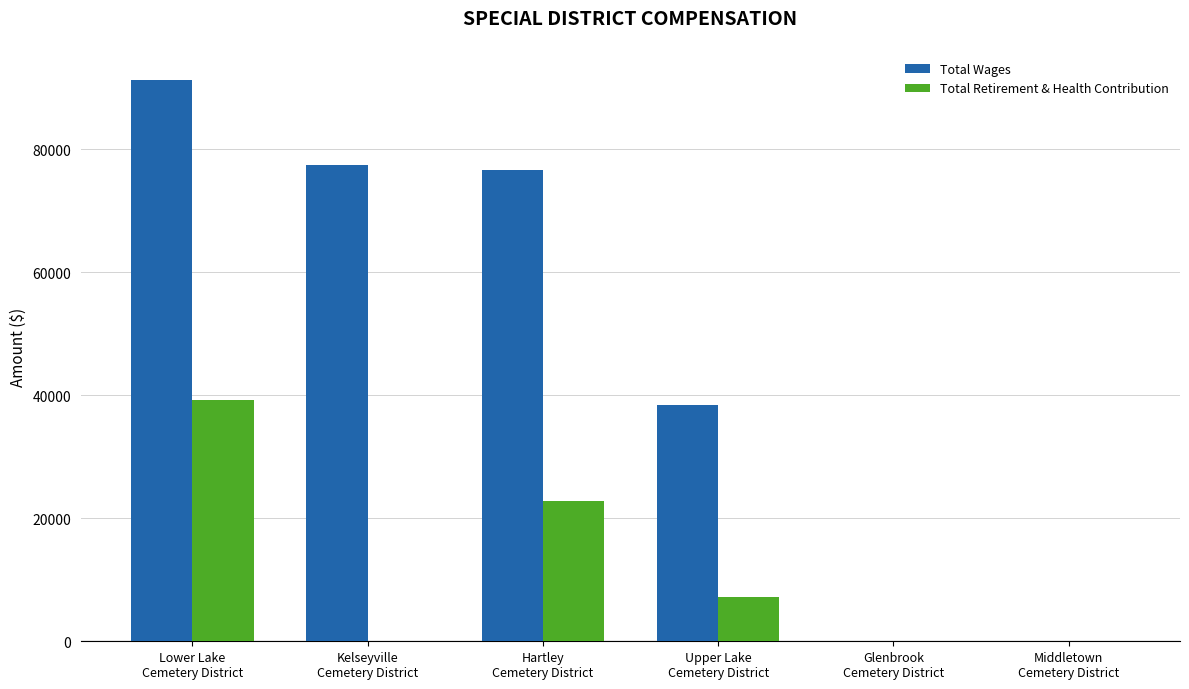

What are all the series names shown in the legend?

Total Wages, Total Retirement & Health Contribution